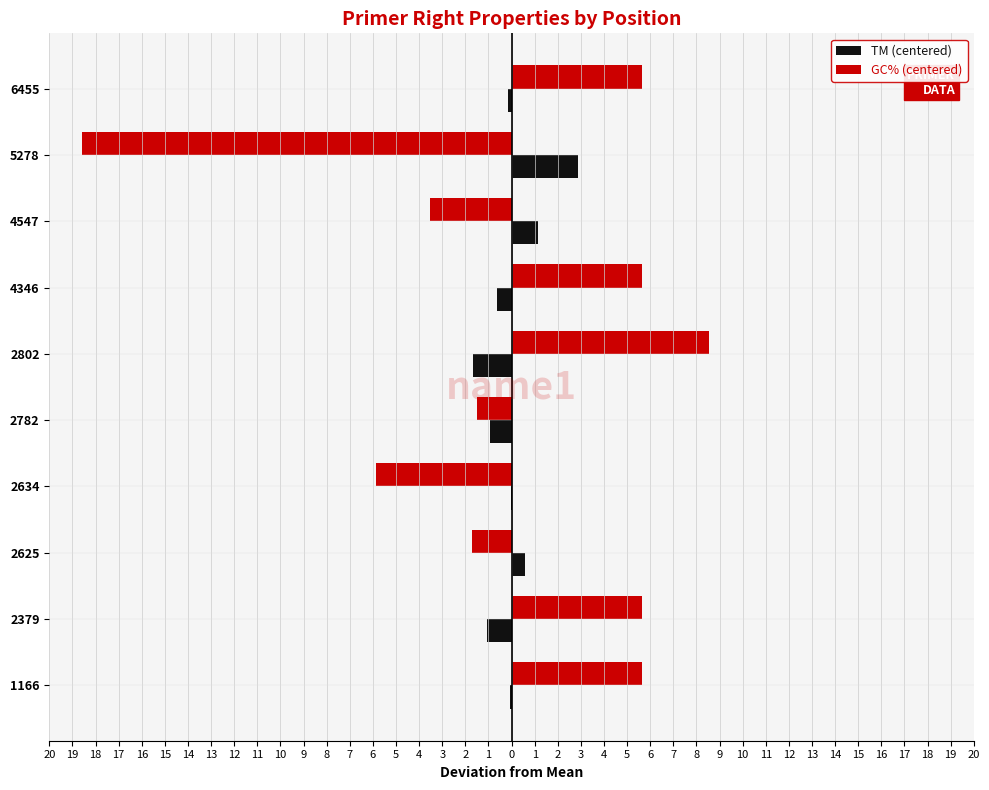

What are all the series names shown in the legend?

TM (centered), GC% (centered)